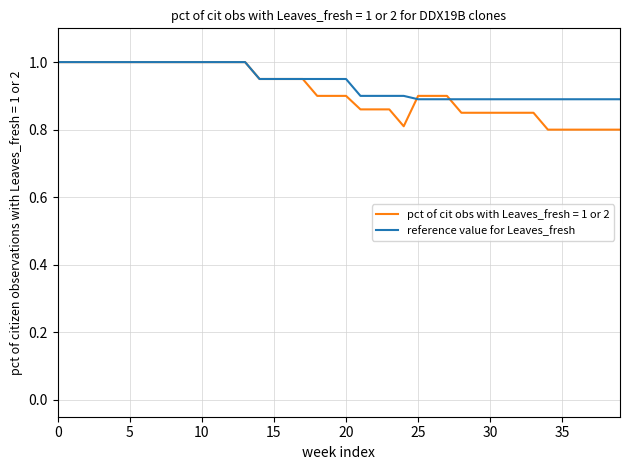

What is the greatest value displayed?

1.0